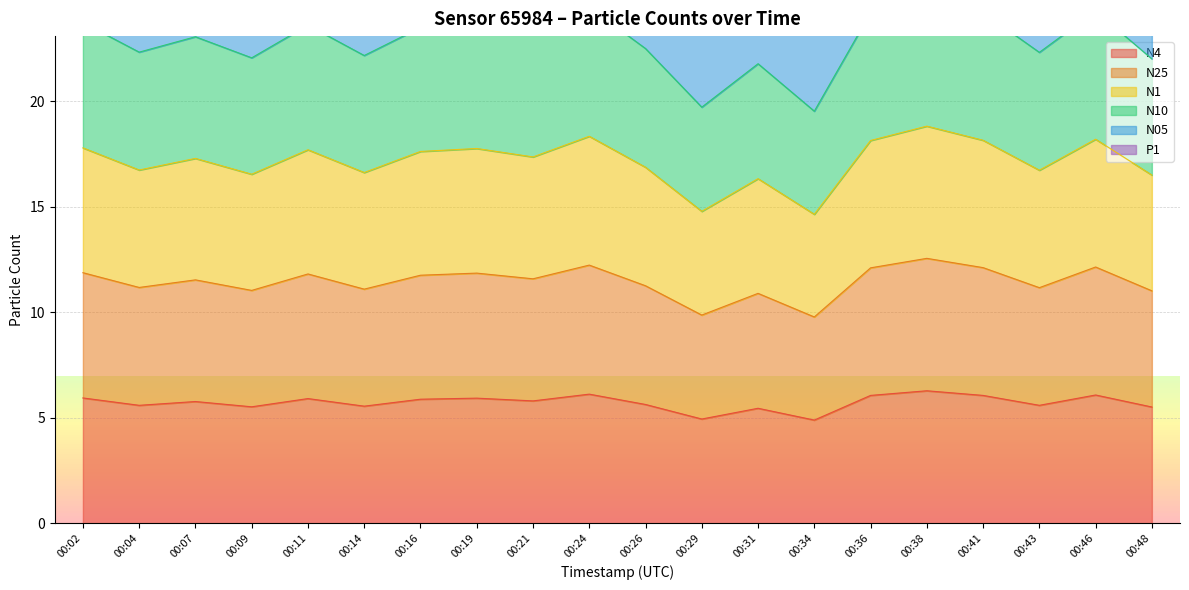

At which label does N25 reach its minimum?

00:34